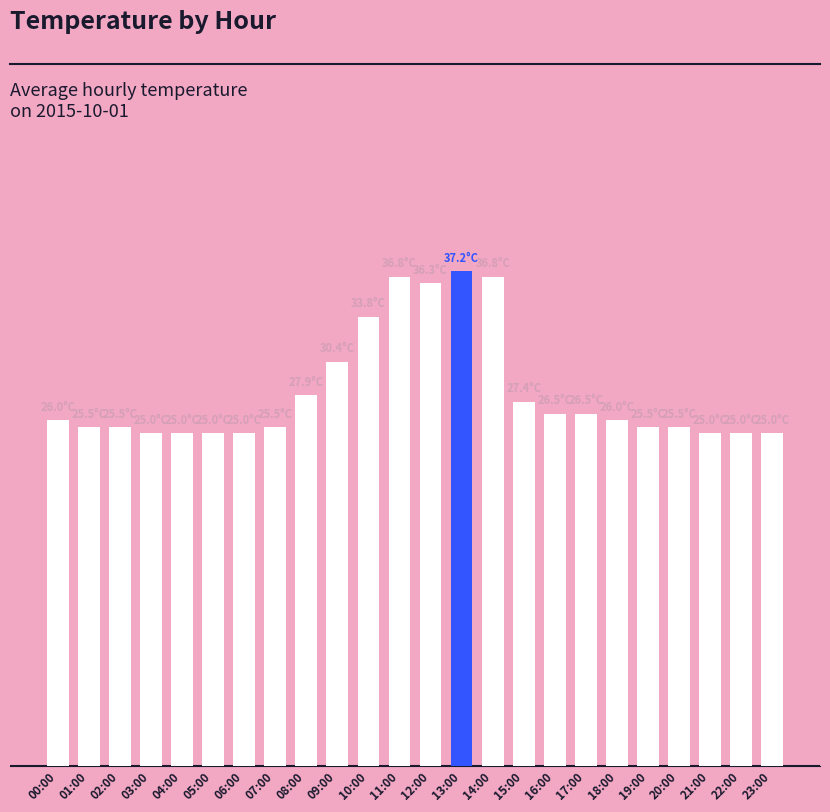

The value at 19:00 is 25.5. True or false?

True